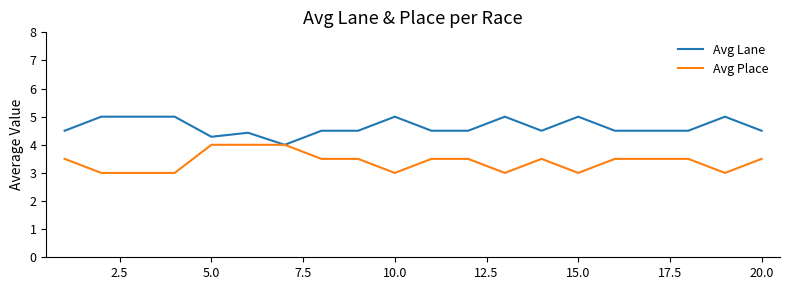

What is the maximum value shown in the chart?

5.0